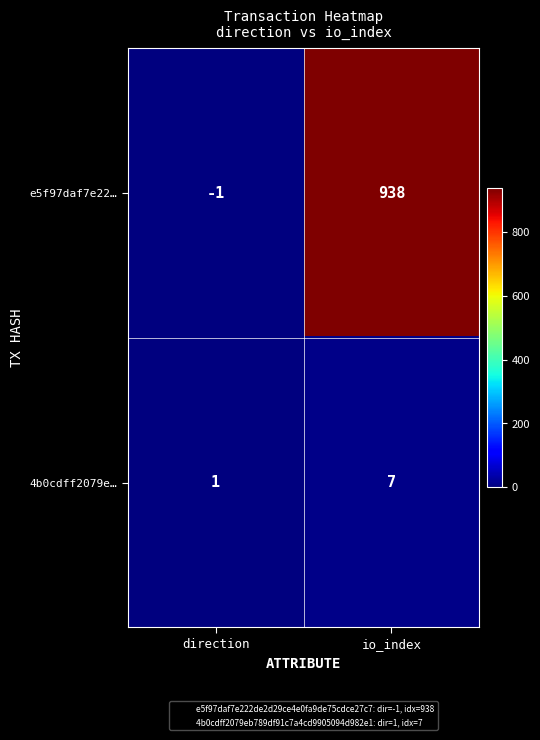

Which series has the largest range (max minus min)?

e5f97daf7e22…